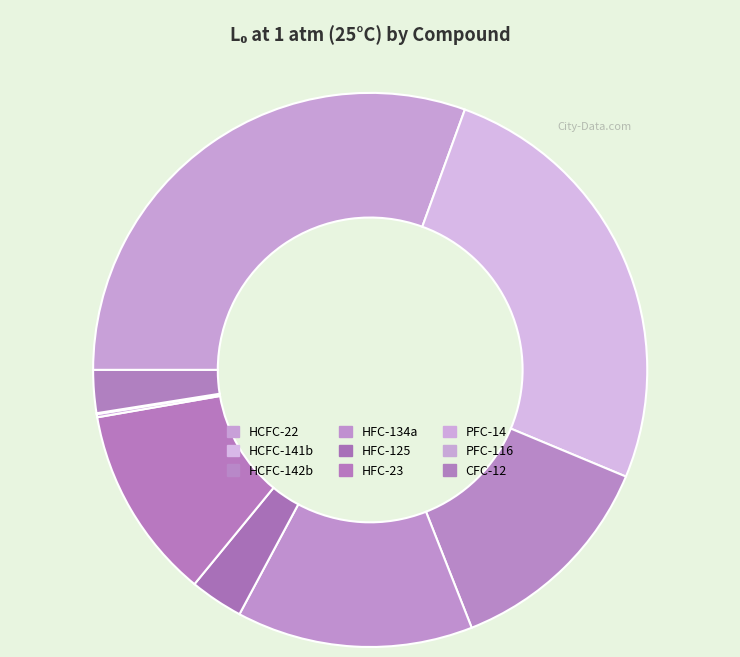

To the nearest percent, what is the difference between the largest and smallest slice percentages?

30%